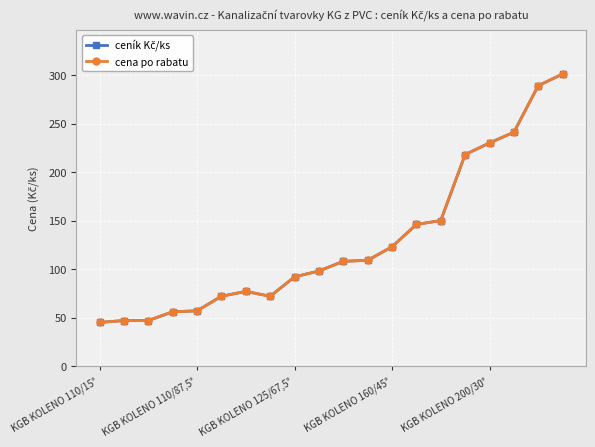

What is the maximum value shown in the chart?

301